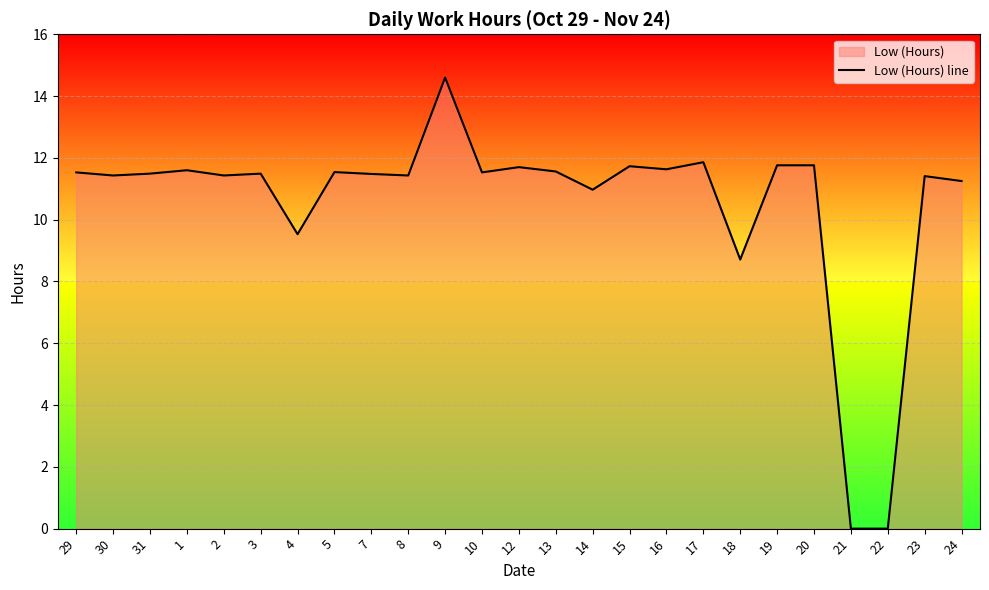

How many points are higher than both their immediate neighbors (excluding endpoints)?

8